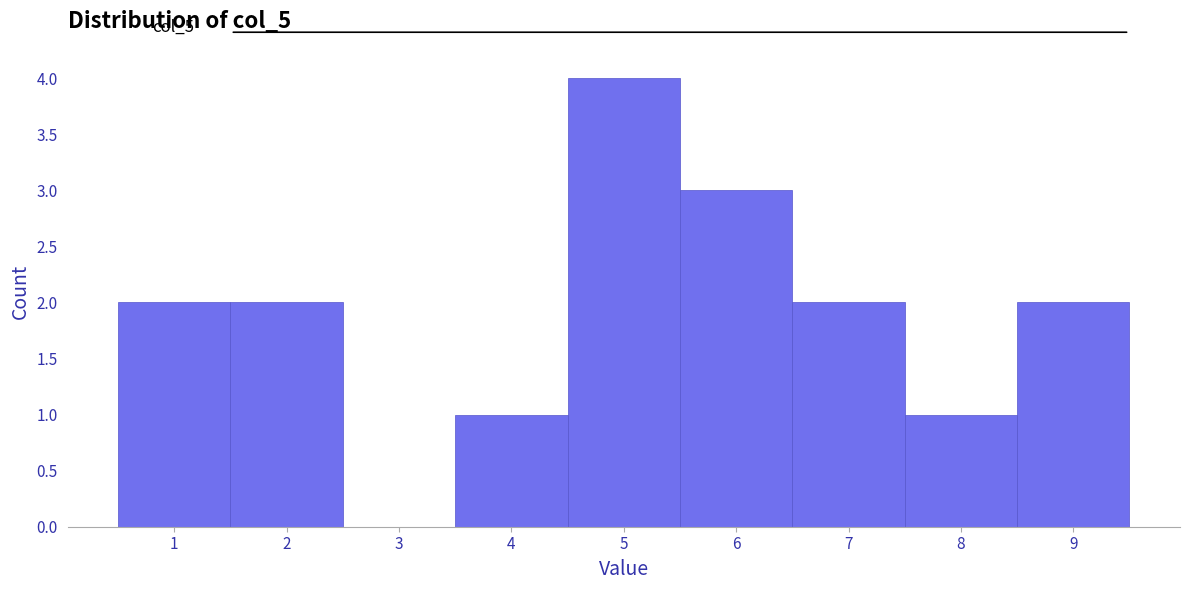

Which range on the x-axis has the tallest bar?

4.5 to 5.5